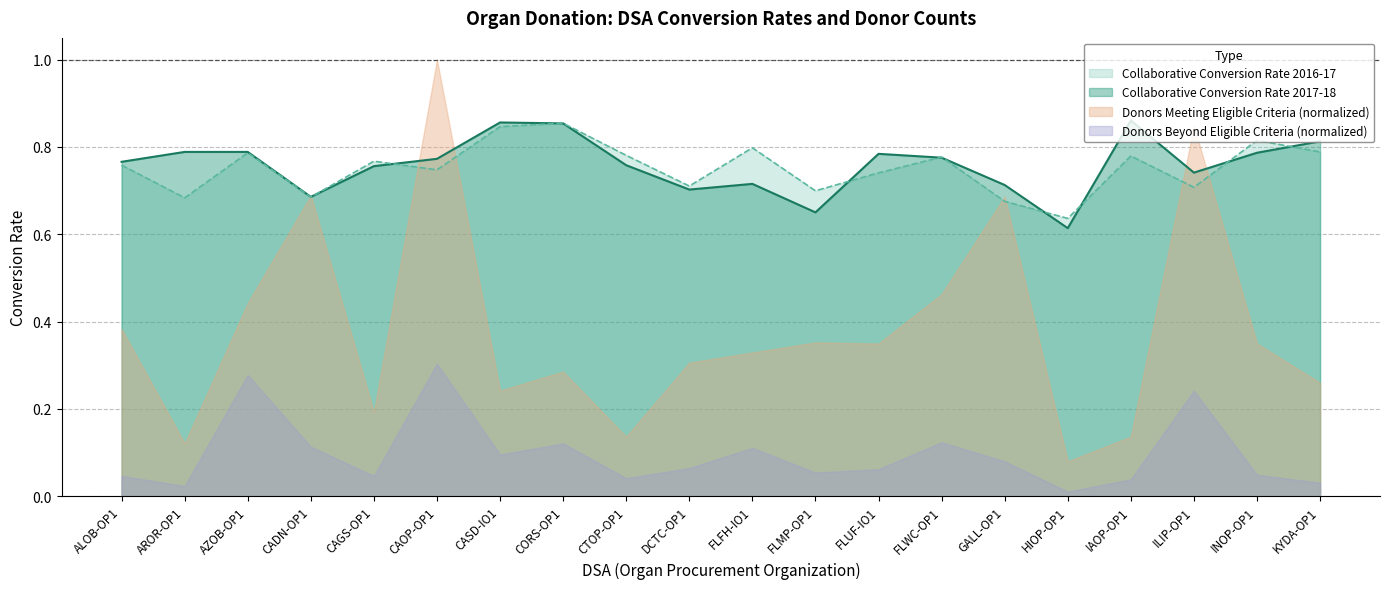

What position from the right is IAOP-OP1?

4